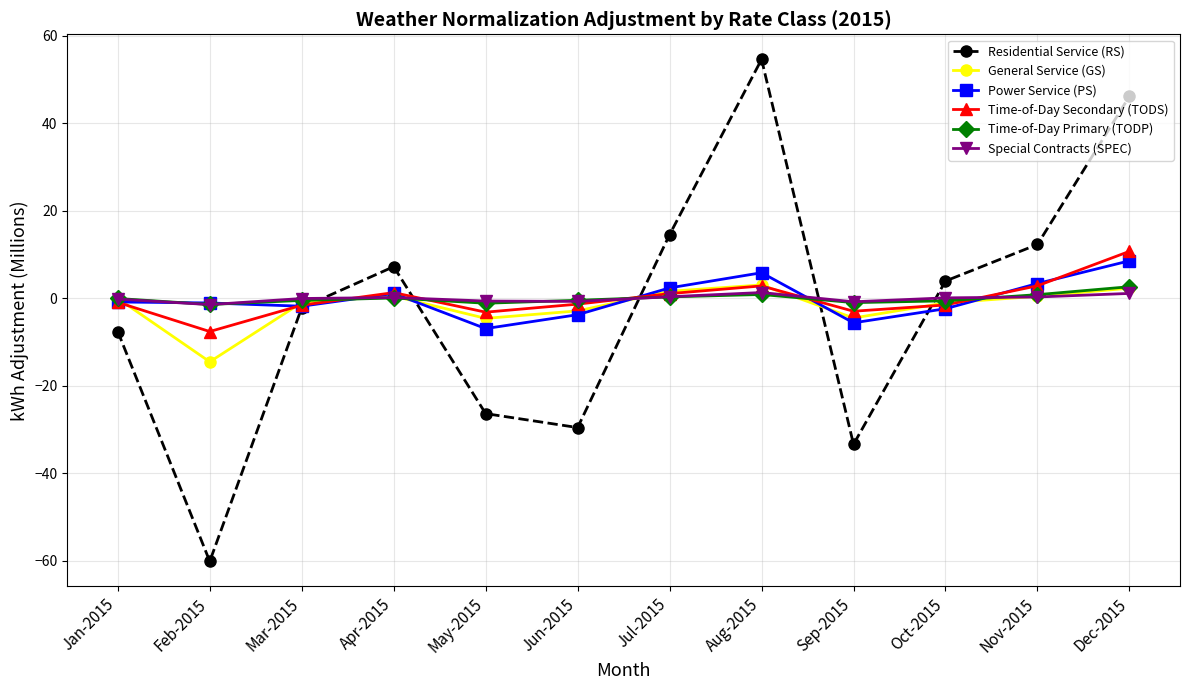

What is the label of the 11th point from the left?

Nov-2015